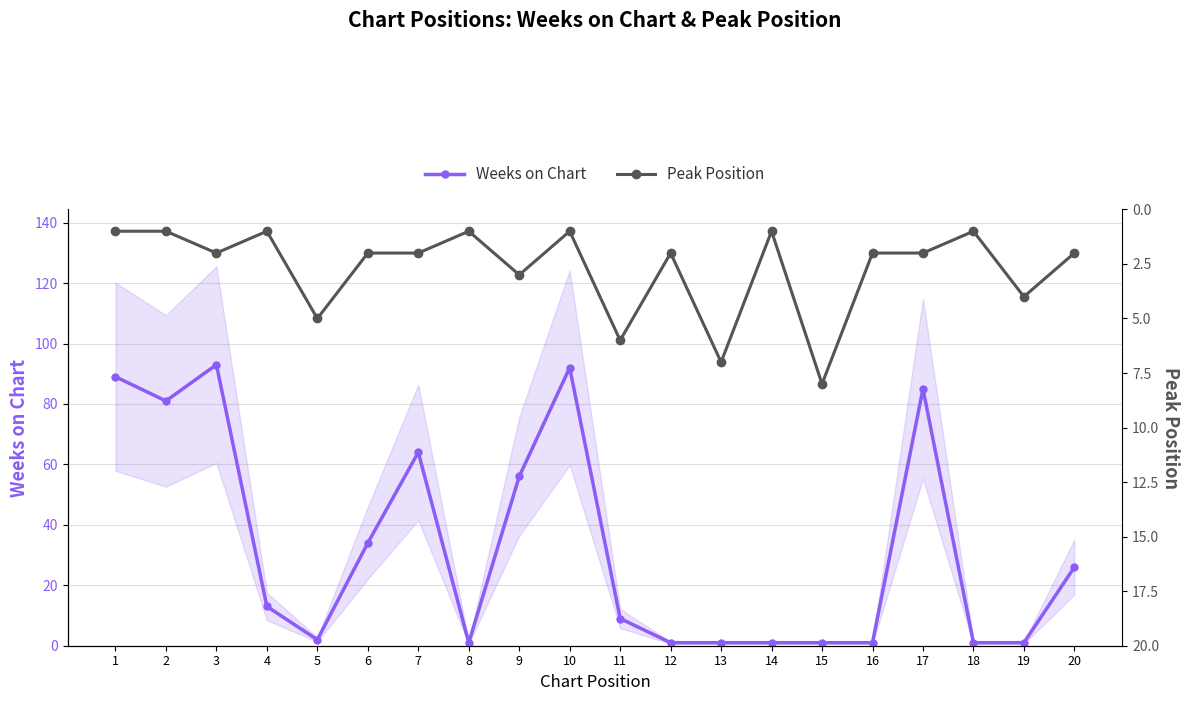

Reading right to left, extract all data points from this chart.

Weeks on Chart: 20=26	19=1	18=1	17=85	16=1	15=1	14=1	13=1	12=1	11=9	10=92	9=56	8=1	7=64	6=34	5=2	4=13	3=93	2=81	1=89
Peak Position: 20=2	19=4	18=1	17=2	16=2	15=8	14=1	13=7	12=2	11=6	10=1	9=3	8=1	7=2	6=2	5=5	4=1	3=2	2=1	1=1